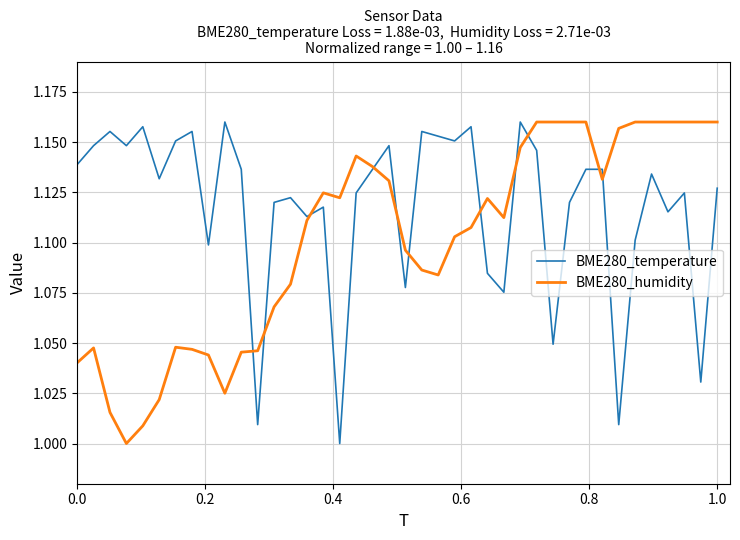

True or false: BME280_temperature and BME280_humidity intersect in this chart.

True